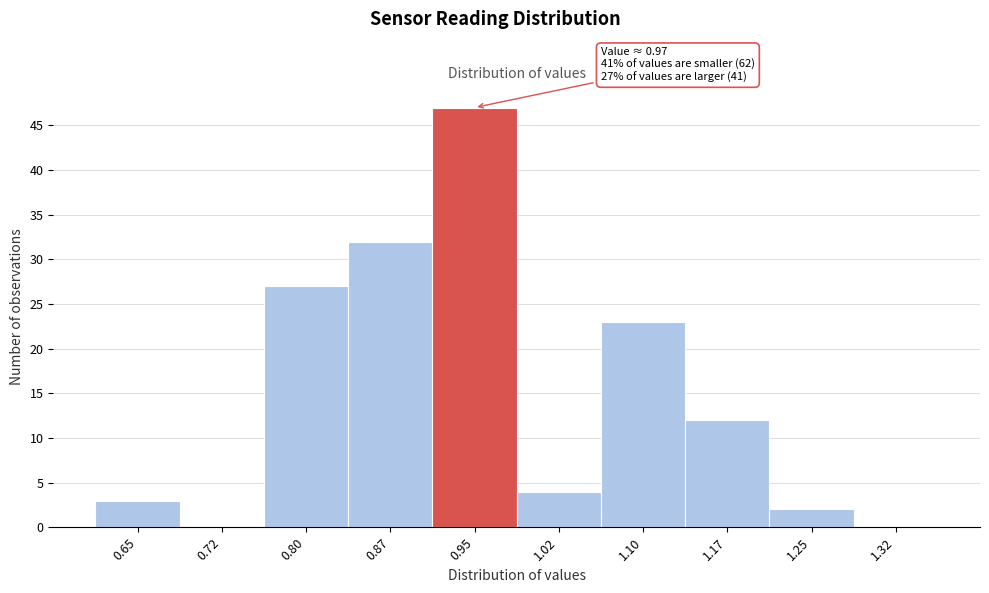

Reading right to left, extract all data points from this chart.

1.32=0	1.25=2	1.17=12	1.10=23	1.02=4	0.95=47	0.87=32	0.80=27	0.72=0	0.65=3